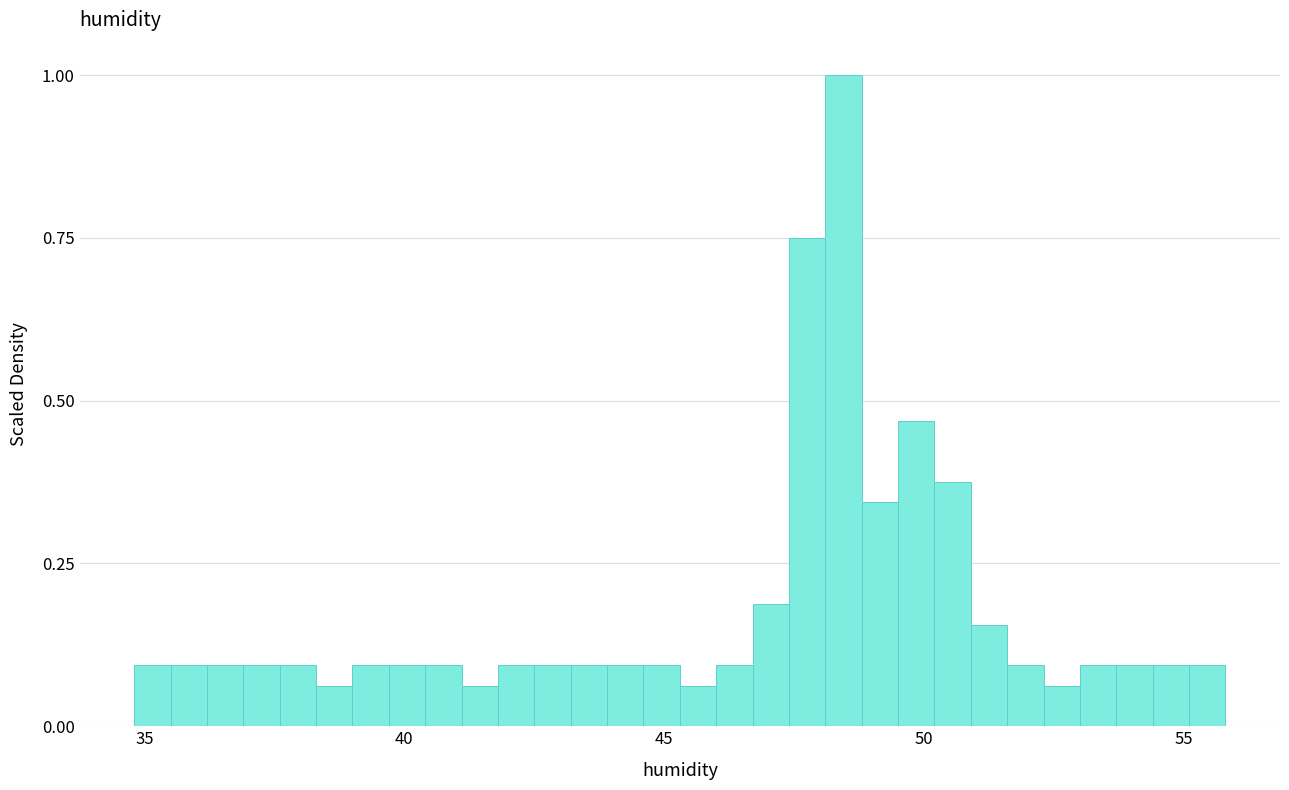

Read against the x-axis, roughly where is the centre of the tallest bar?

48.5